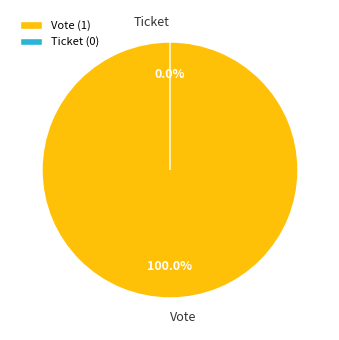

Which category has the smallest portion of the pie?

Ticket